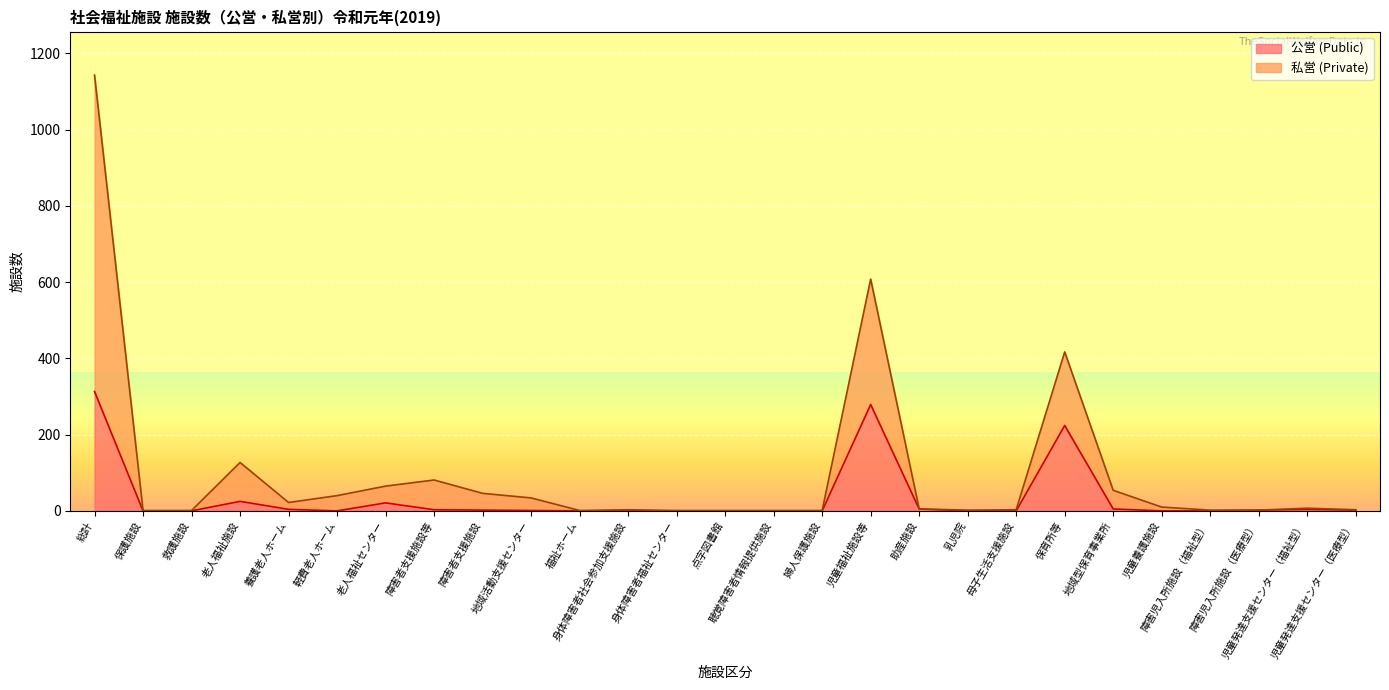

Reading left to right, what are all the values shown in this chart?

公営 (Public): 総計=313	保護施設=0	救護施設=0	老人福祉施設=25	養護老人ホーム=4	軽費老人ホーム=0	老人福祉センター=21	障害者支援施設等=3	障害者支援施設=2	地域活動支援センター=1	福祉ホーム=0	身体障害者社会参加支援施設=0	身体障害者福祉センター=0	点字図書館=0	聴覚障害者情報提供施設=0	婦人保護施設=0	児童福祉施設等=279	助産施設=5	乳児院=0	母子生活支援施設=0	保育所等=224	地域型保育事業所=5	児童養護施設=0	障害児入所施設（福祉型）=0	障害児入所施設（医療型）=2	児童発達支援センター（福祉型）=4	児童発達支援センター（医療型）=2
私営 (Private): 総計=1143	保護施設=1	救護施設=1	老人福祉施設=127	養護老人ホーム=22	軽費老人ホーム=40	老人福祉センター=65	障害者支援施設等=81	障害者支援施設=46	地域活動支援センター=34	福祉ホーム=1	身体障害者社会参加支援施設=3	身体障害者福祉センター=1	点字図書館=1	聴覚障害者情報提供施設=1	婦人保護施設=1	児童福祉施設等=608	助産施設=5	乳児院=2	母子生活支援施設=3	保育所等=417	地域型保育事業所=54	児童養護施設=10	障害児入所施設（福祉型）=2	障害児入所施設（医療型）=2	児童発達支援センター（福祉型）=7	児童発達支援センター（医療型）=3